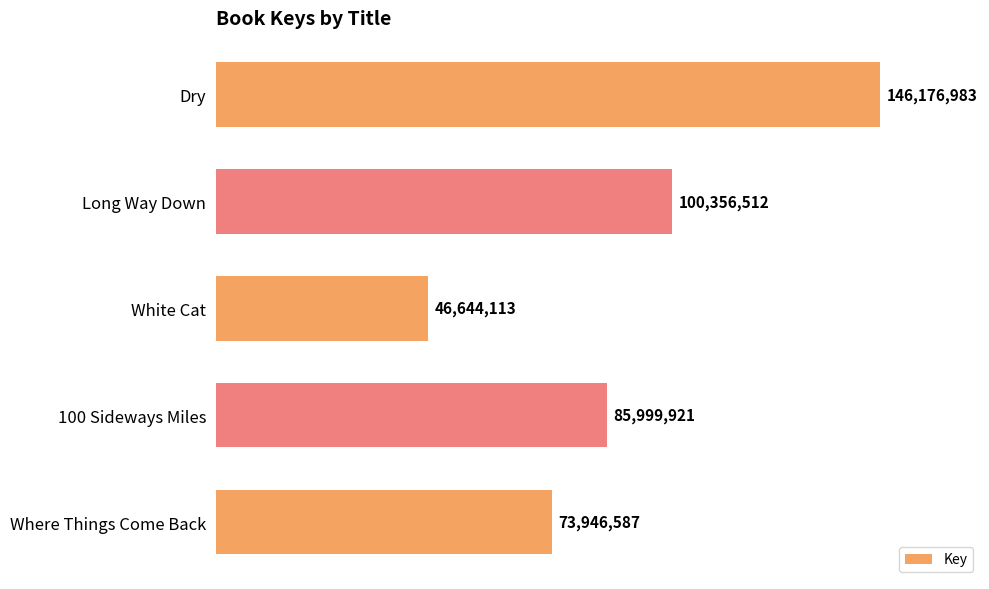

What is the difference between the second highest and minimum values?

53712399